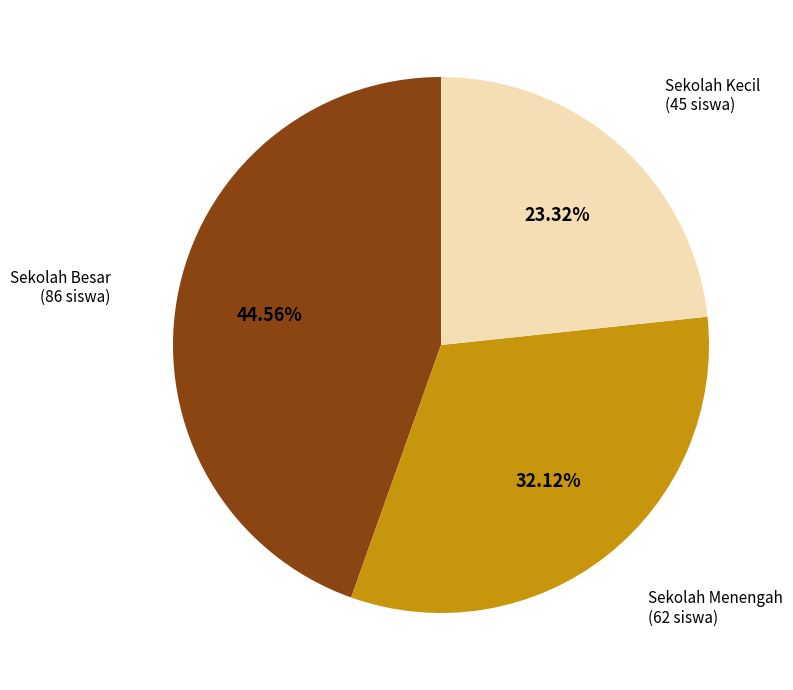

Rank the categories by value from lowest to highest.

Sekolah Kecil (45 siswa), Sekolah Menengah (62 siswa), Sekolah Besar (86 siswa)